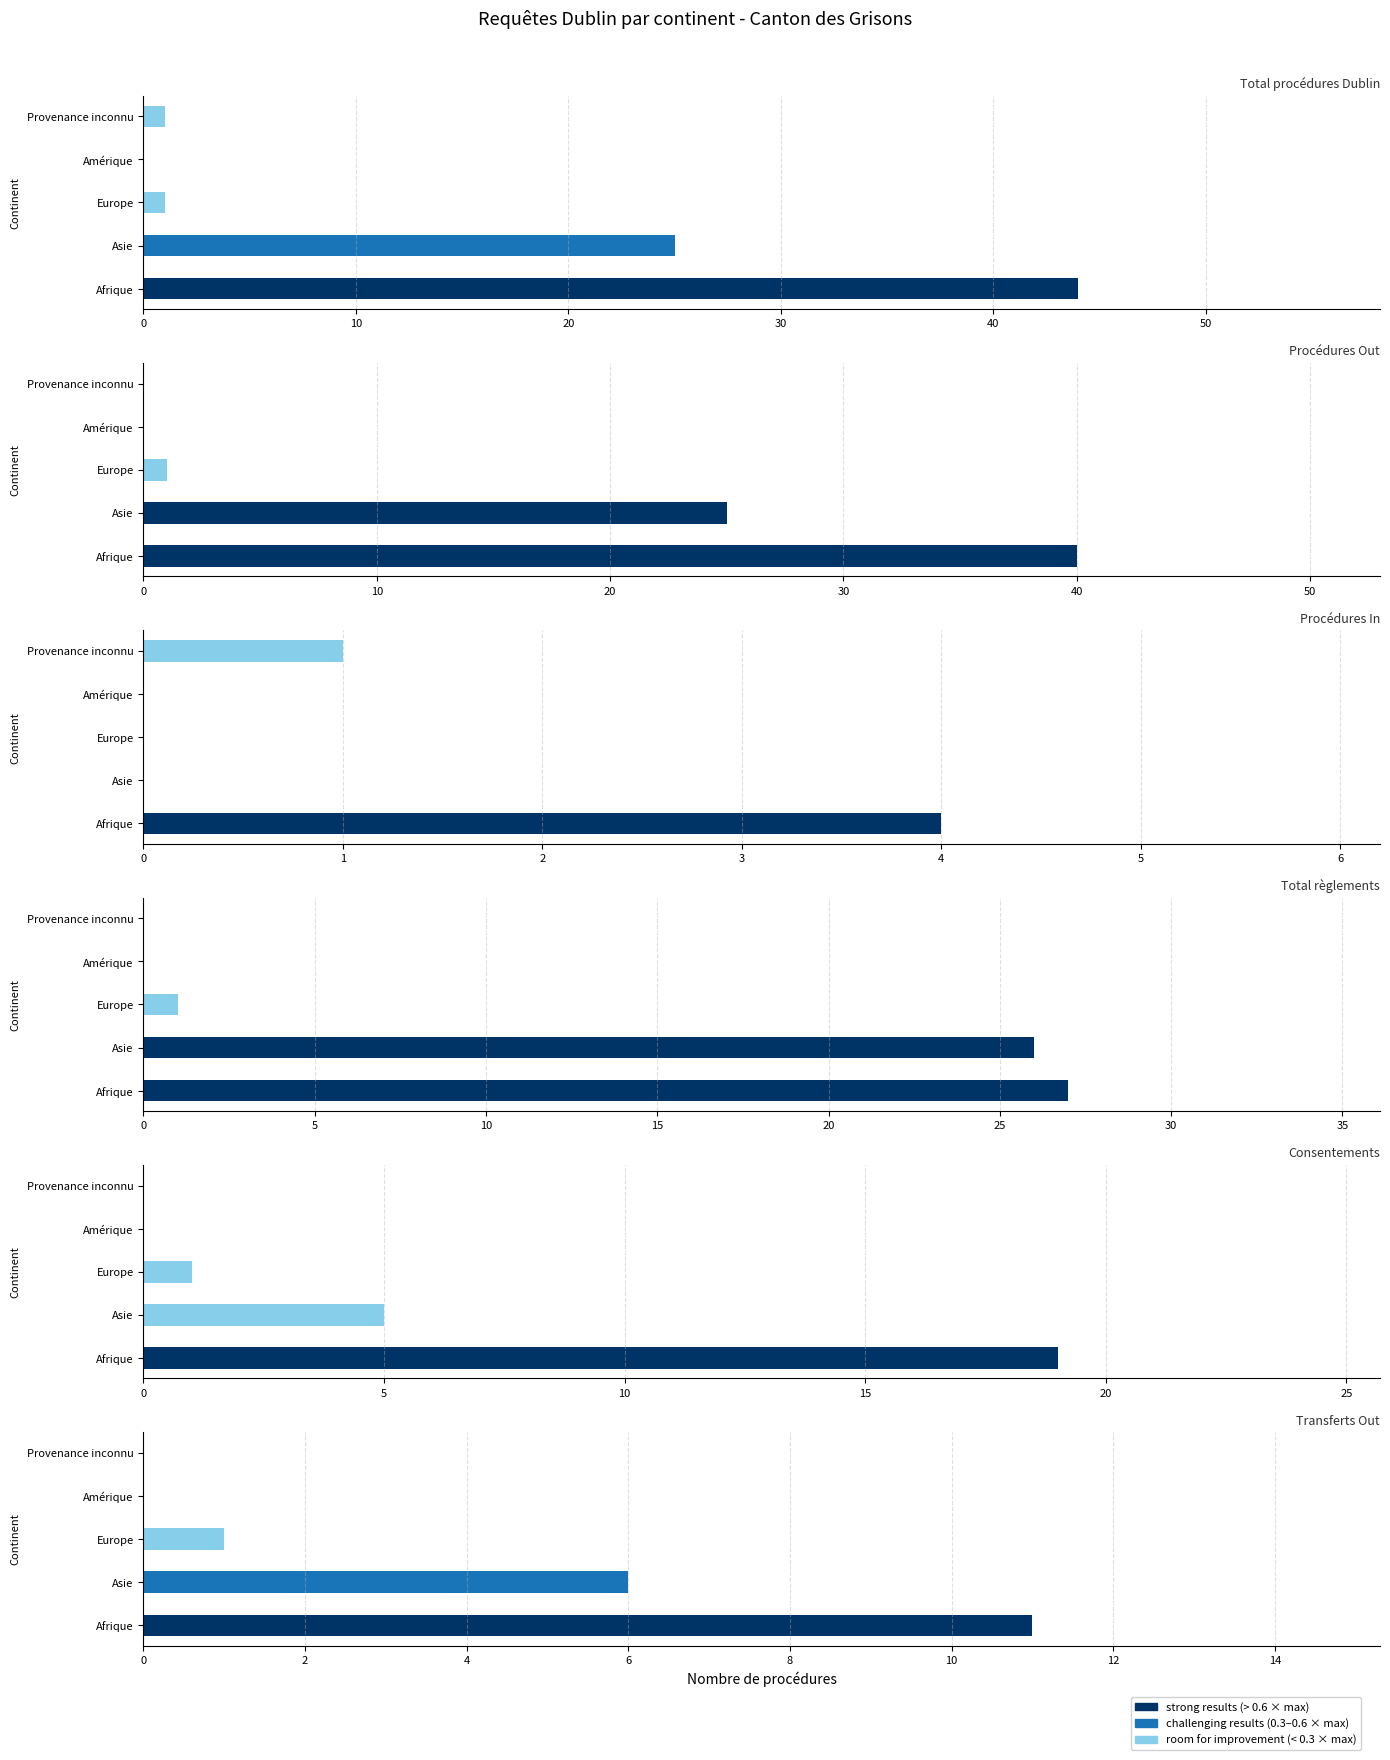

The value of Total procédures Dublin at Europe is 1. True or false?

False